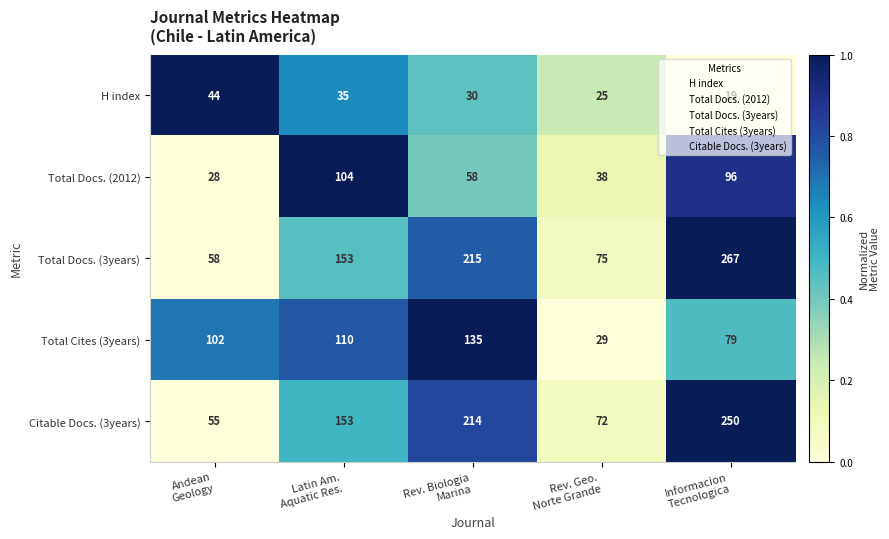

At which category is the sum across all series the highest?

Informacion
Tecnologica